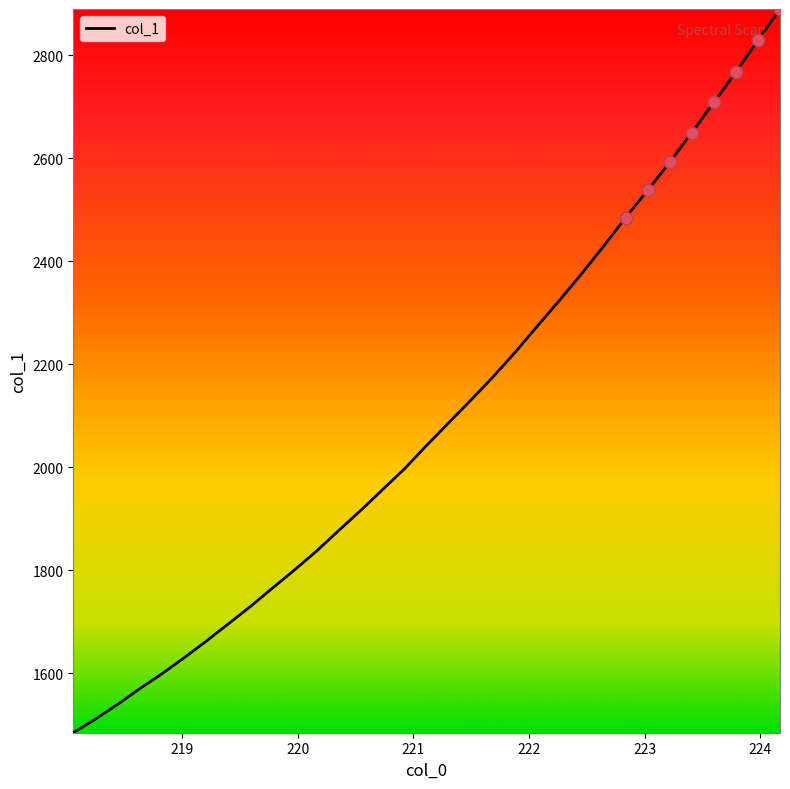

What is the difference between the maximum and minimum values?

1404.9